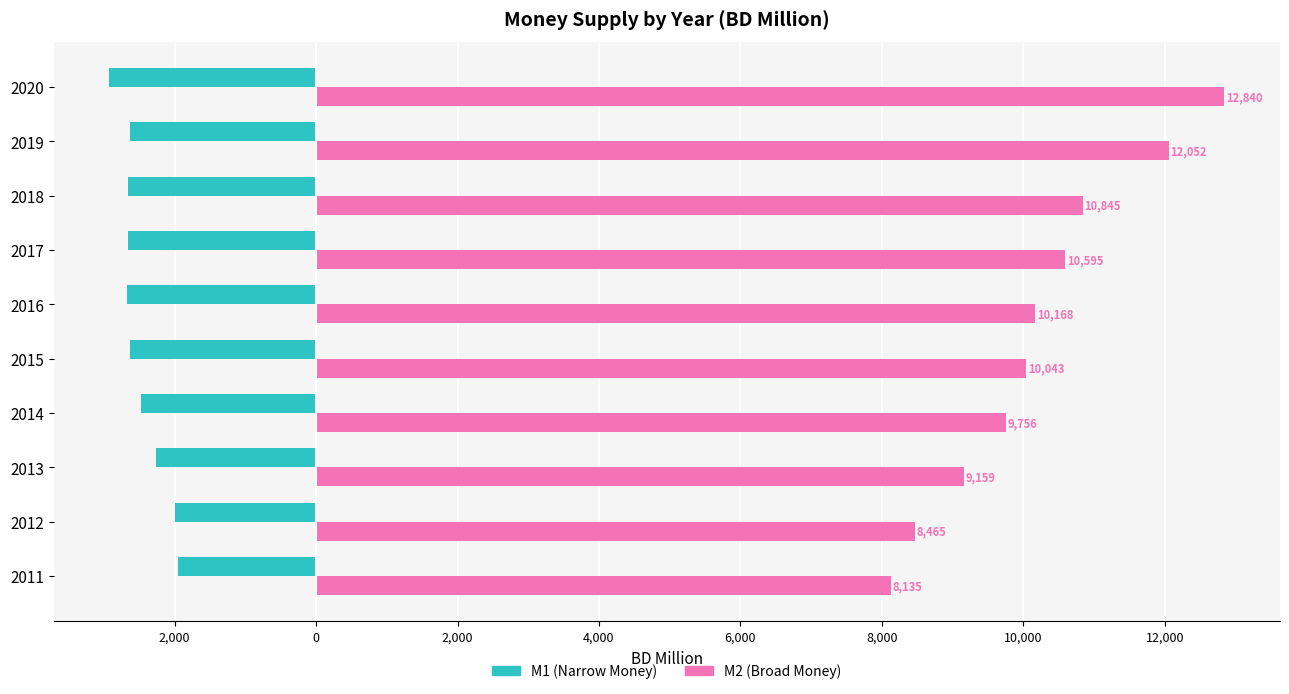

Which series has the largest range (max minus min)?

M2 (Broad Money)